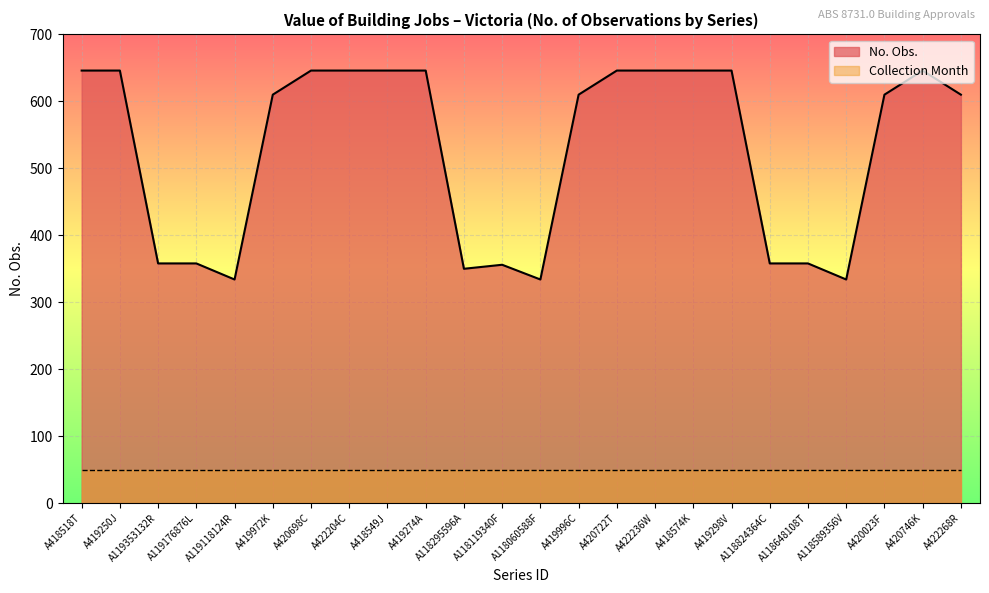

What position from the right is A119176876L?

21